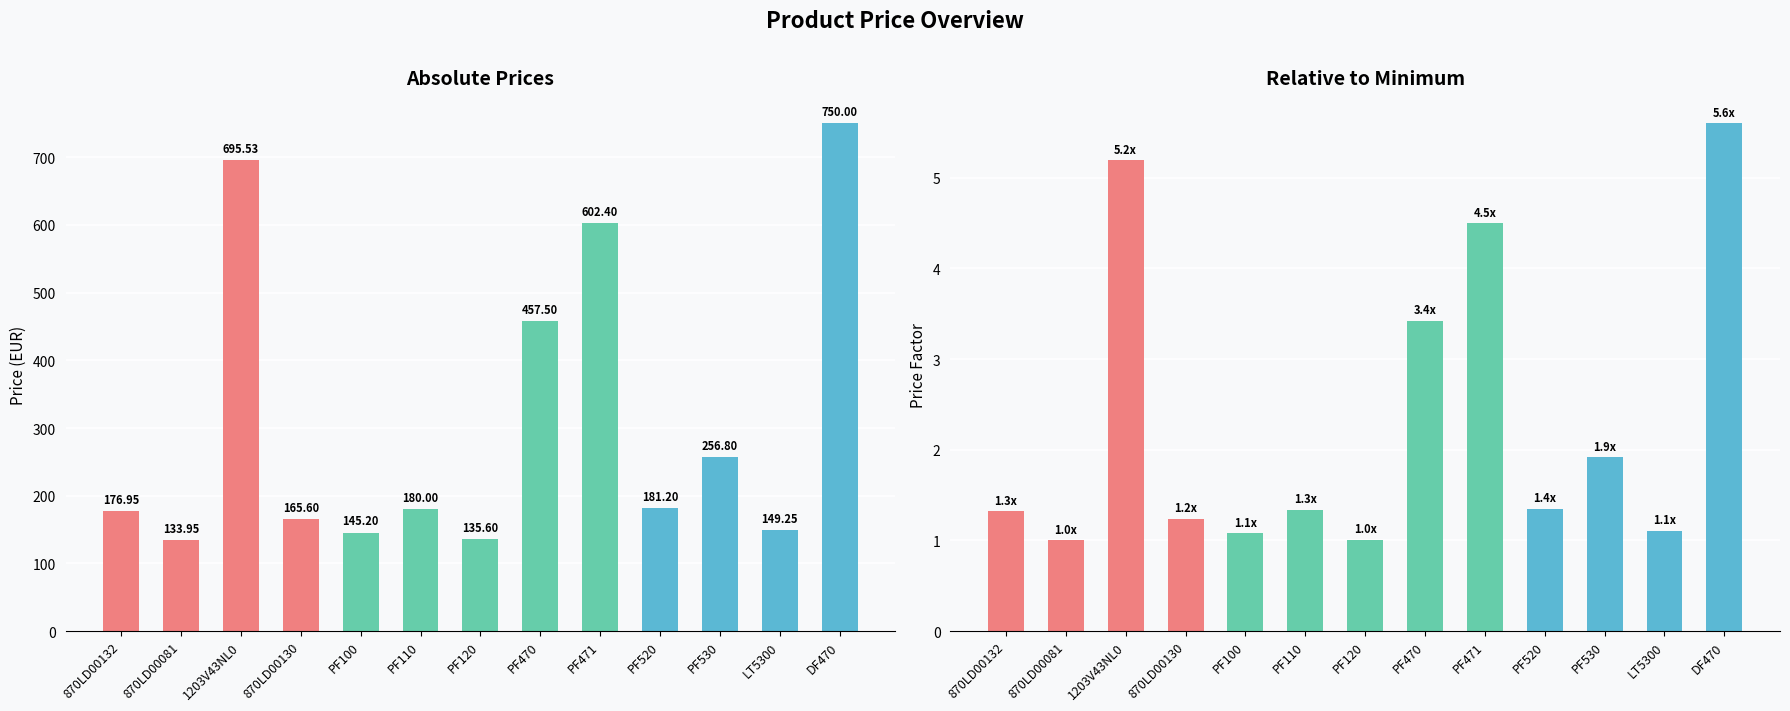

Reading left to right, what are all the values shown in this chart?

Price: 176.9	133.9	695.5	165.6	145.2	180.0	135.6	457.5	602.4	181.2	256.8	149.2	750.0
Relative Price: 1.3	1.0	5.2	1.2	1.1	1.3	1.0	3.4	4.5	1.4	1.9	1.1	5.6